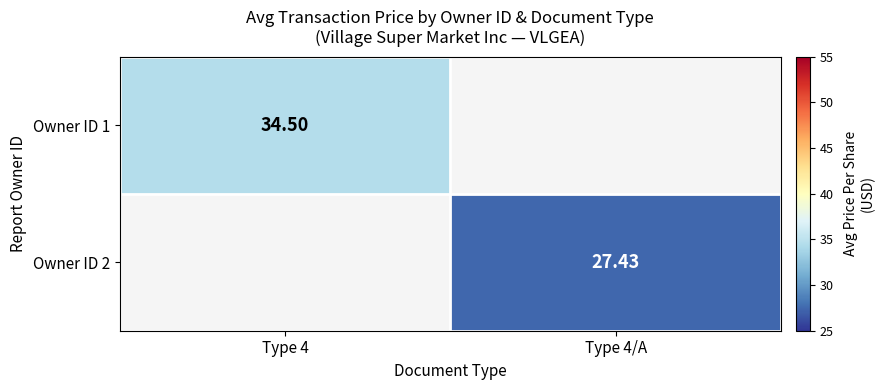

Is the value of Owner ID 2 at Type 4/A greater than the value of Owner ID 1 at Type 4?

No